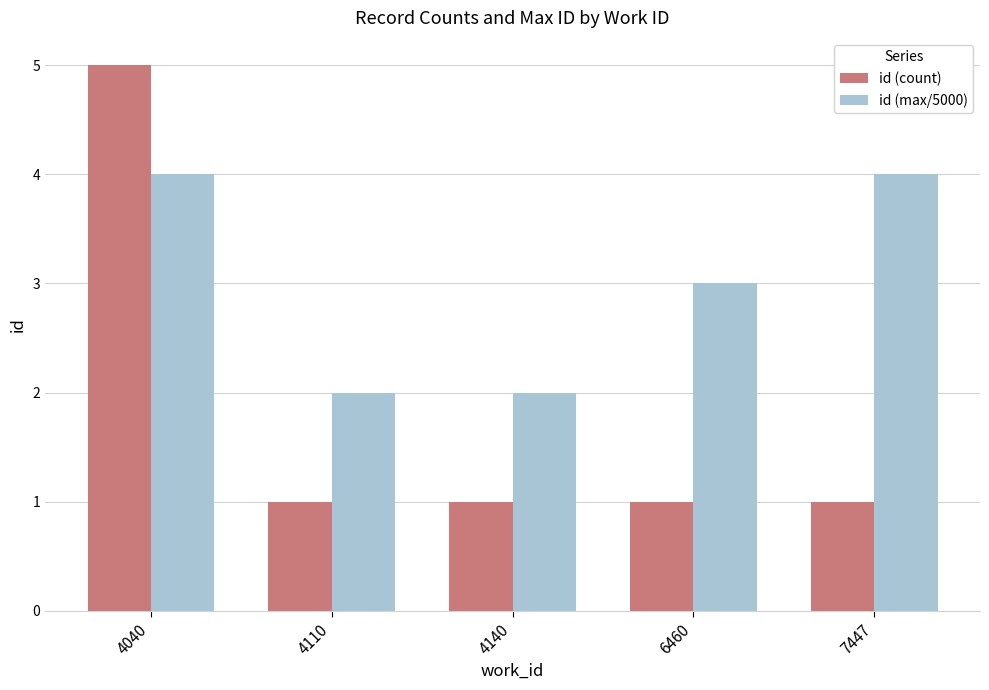

True or false: id (count) has a value of 1 at 7447.

True